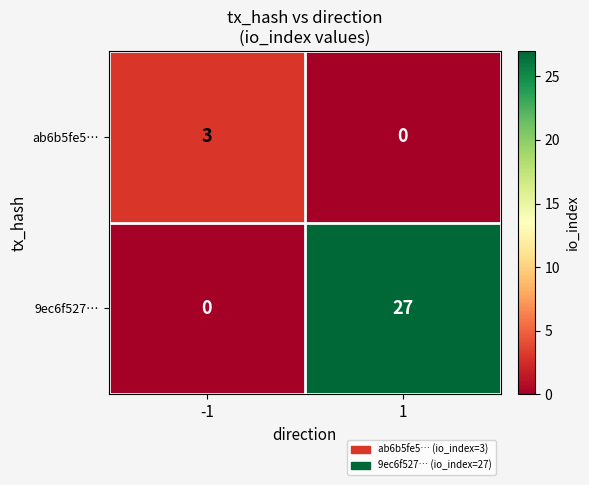

Reading left to right, list all the values displayed in this chart.

ab6b5fe5…: -1=3	1=0
9ec6f527…: -1=0	1=27